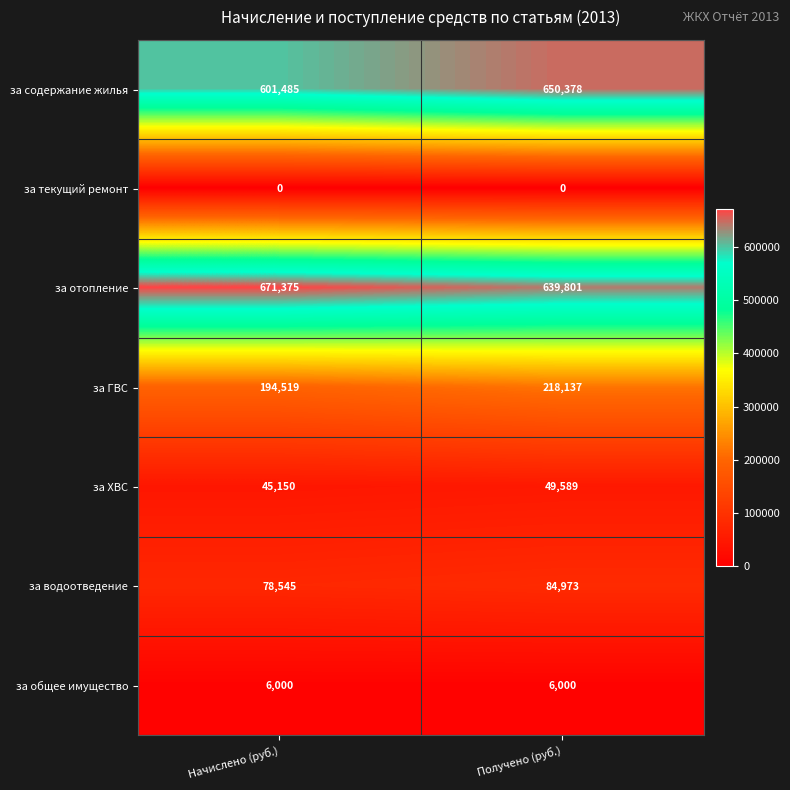

True or false: за общее имущество has a value of 9546 at Получено (руб.).

False